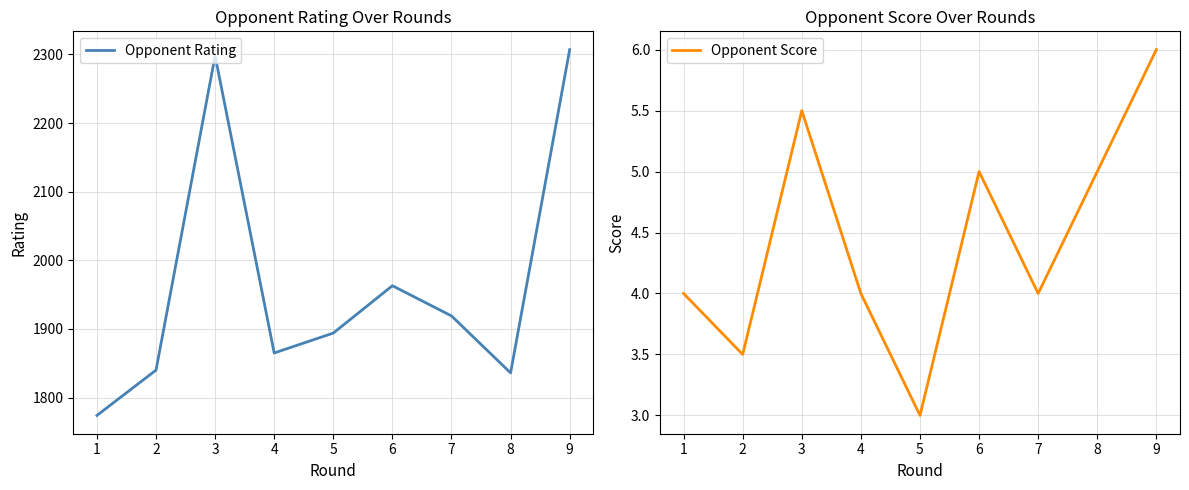

The Opponent Rating series shows 1066.4 at 4. True or false?

False